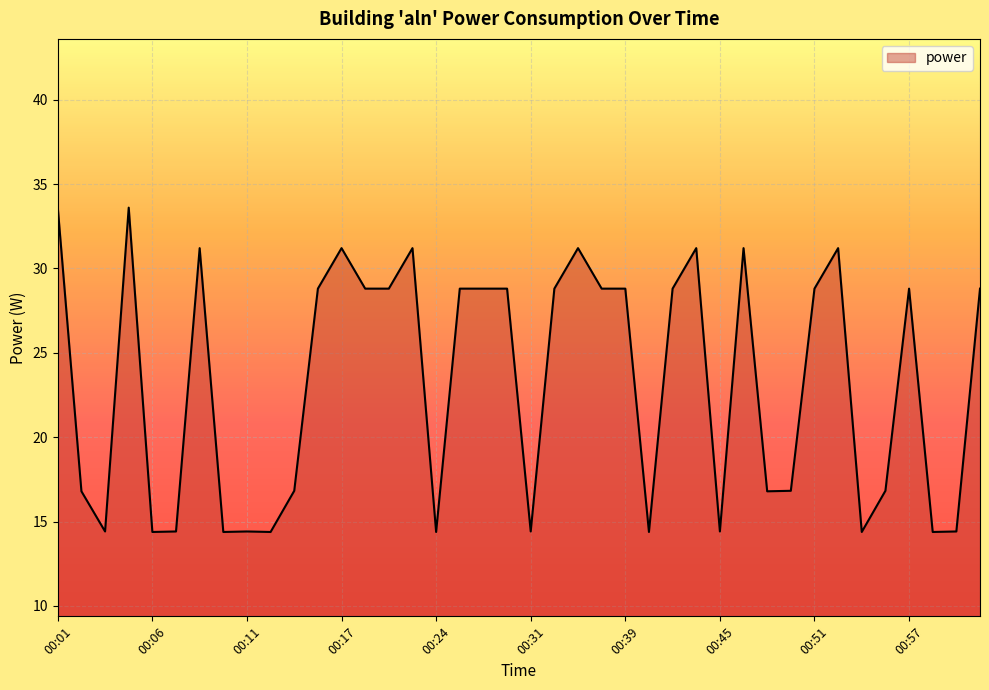

What is the difference between the maximum and minimum values?

19.2